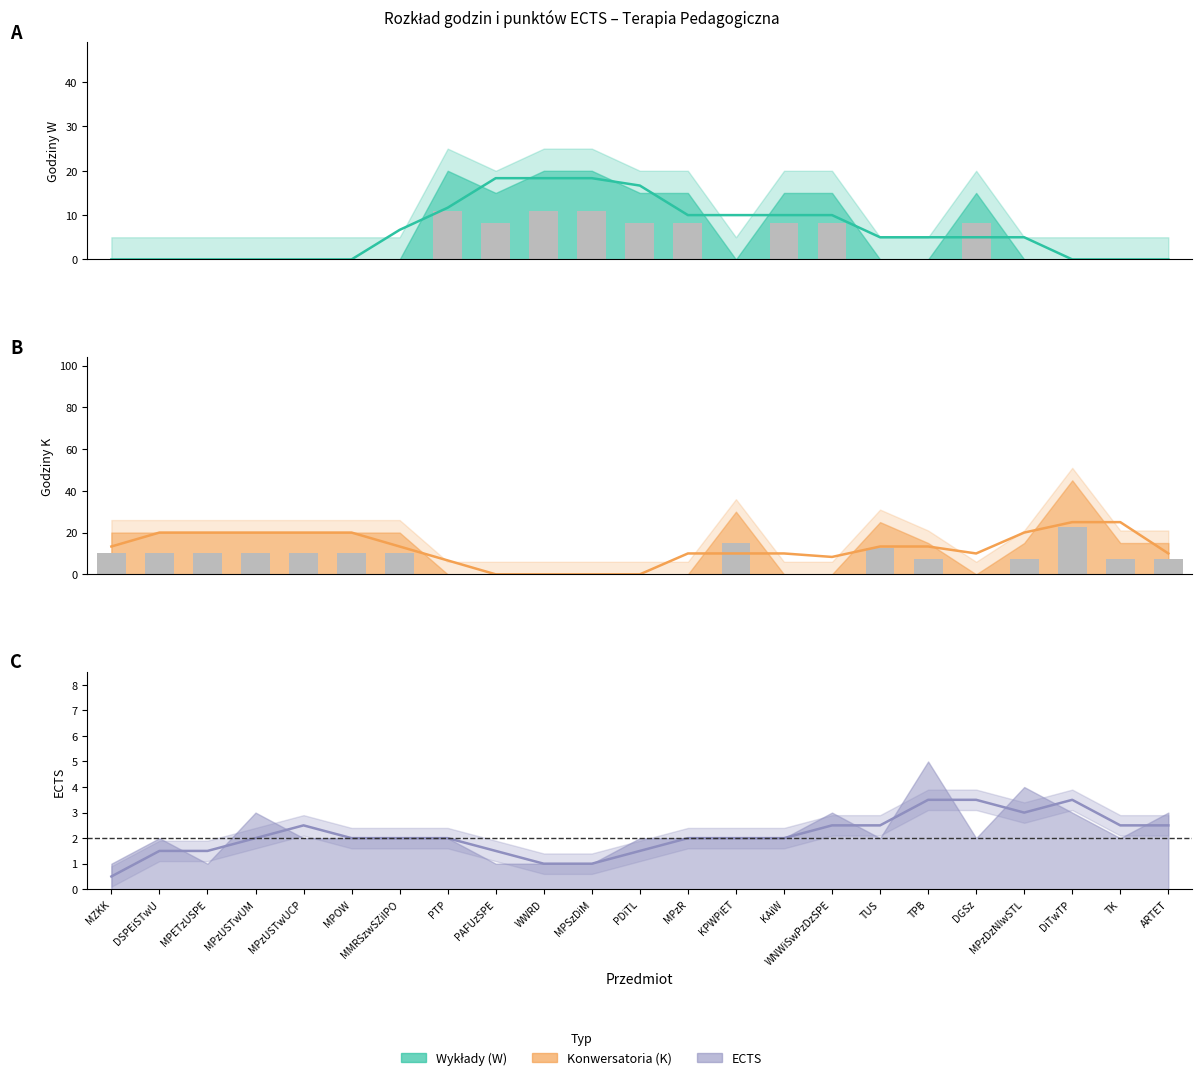

Is the value of W at MPOW greater than the value of K at PDiTL?

No